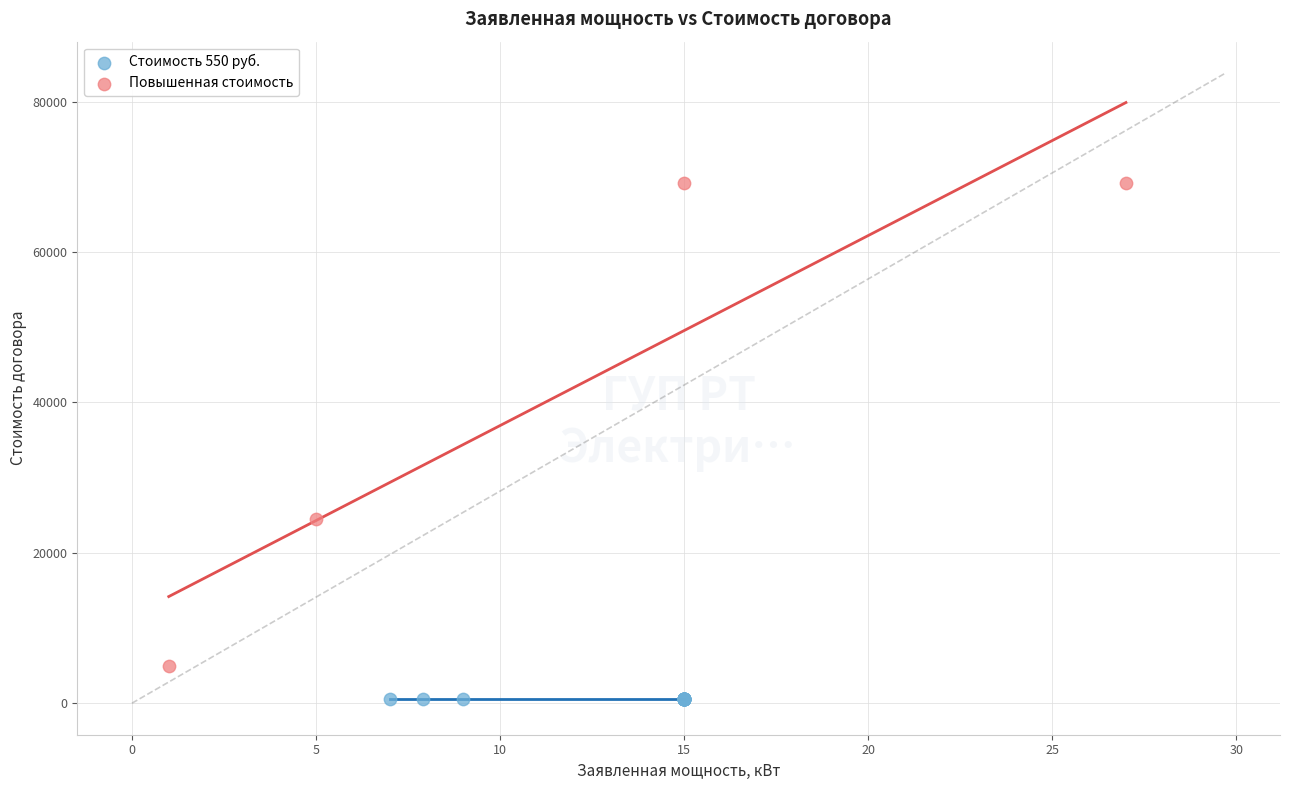

Which series reaches the minimum Y coordinate?

Стоимость 550 руб.